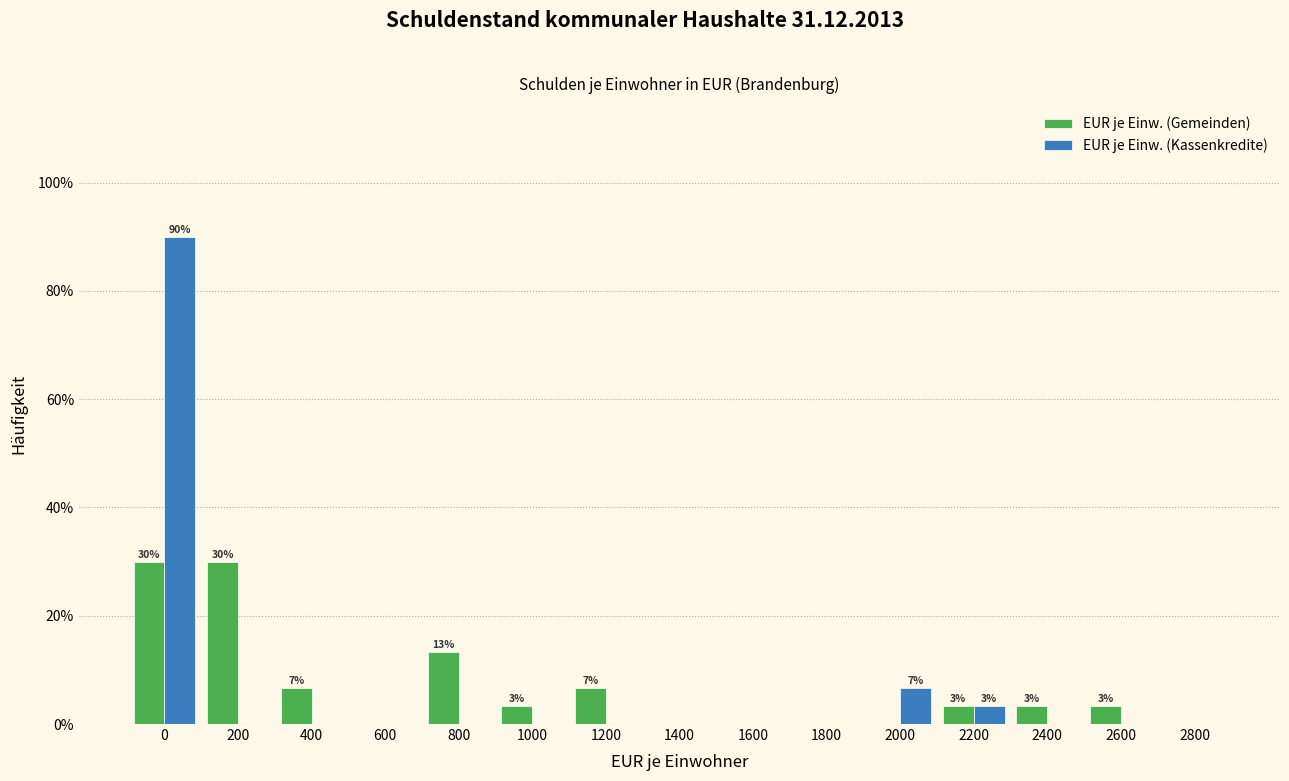

Reading left to right, list all the values displayed in this chart.

EUR je Einw. (Gemeinden): 0=30.0	200=30.0	400=6.7	600=0.0	800=13.3	1000=3.3	1200=6.7	1400=0.0	1600=0.0	1800=0.0	2000=0.0	2200=3.3	2400=3.3	2600=3.3	2800=0.0
EUR je Einw. (Kassenkredite): 0=90.0	200=0.0	400=0.0	600=0.0	800=0.0	1000=0.0	1200=0.0	1400=0.0	1600=0.0	1800=0.0	2000=6.7	2200=3.3	2400=0.0	2600=0.0	2800=0.0